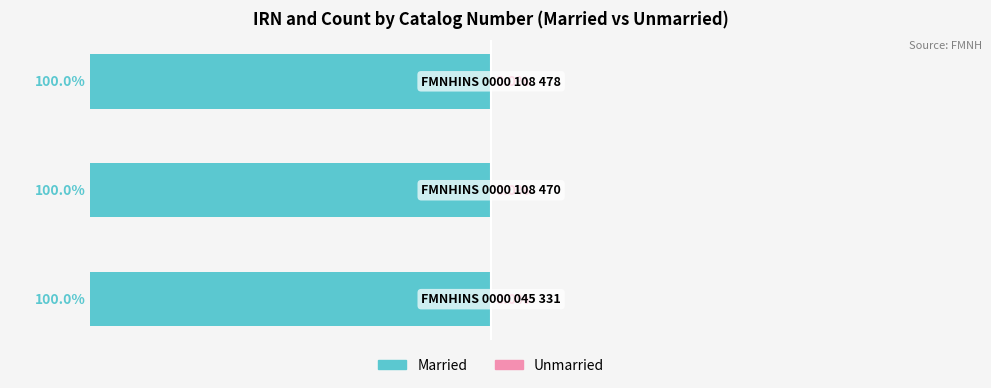

What is the value of the Married bar at the 2nd from the left?

-100.0